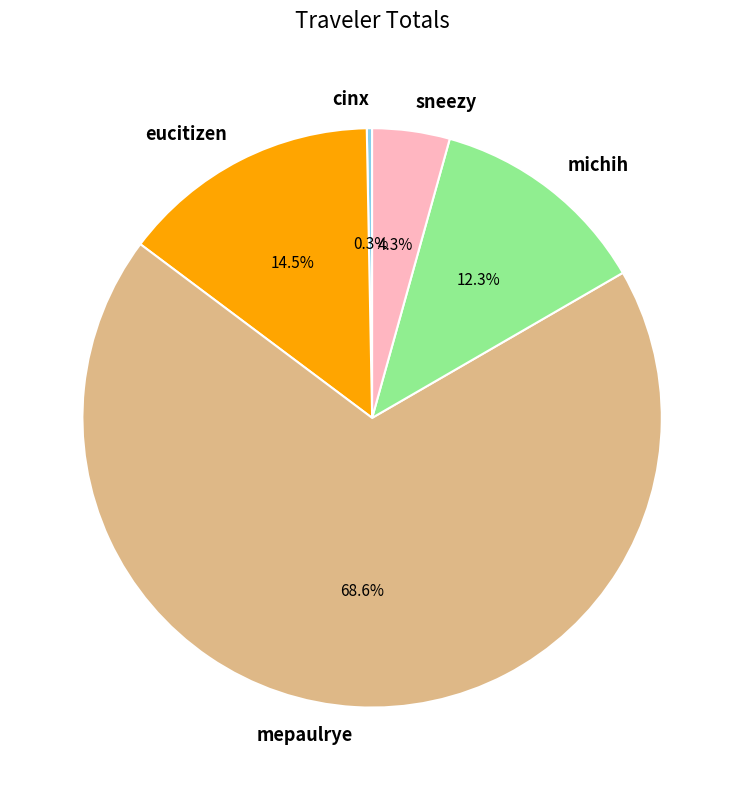

Is it true that mepaulrye is 69% of the pie?

True